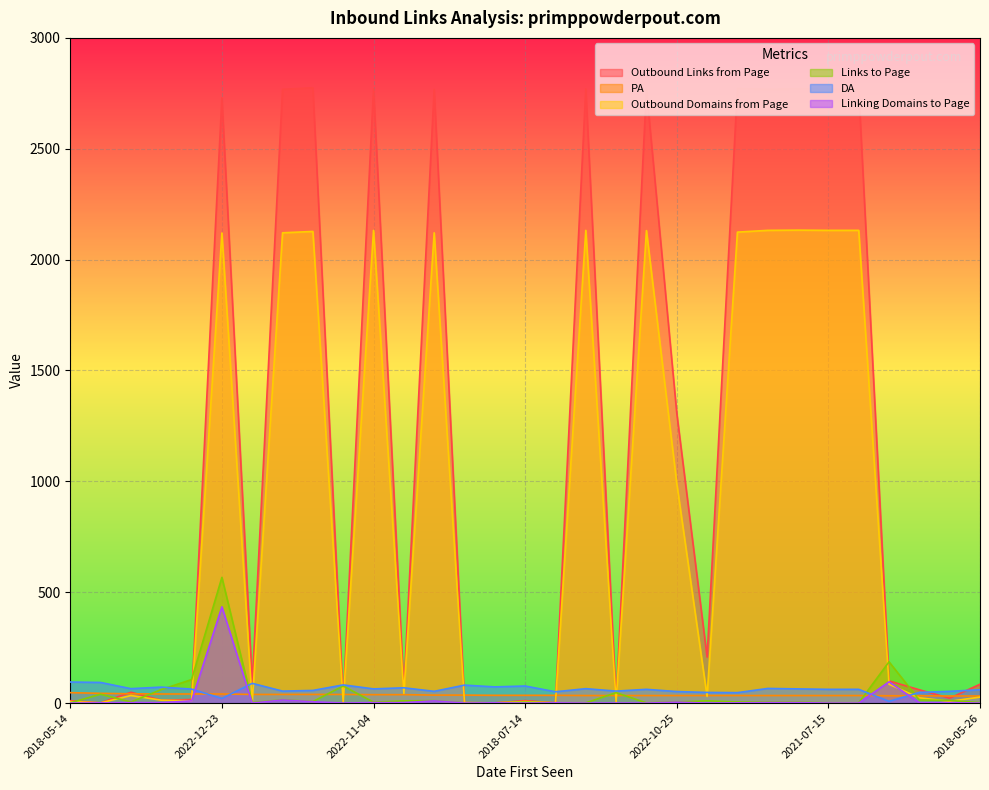

Between which two adjacent categories do Outbound Domains from Page and DA first intersect?

2018-08-17 and 2022-12-23